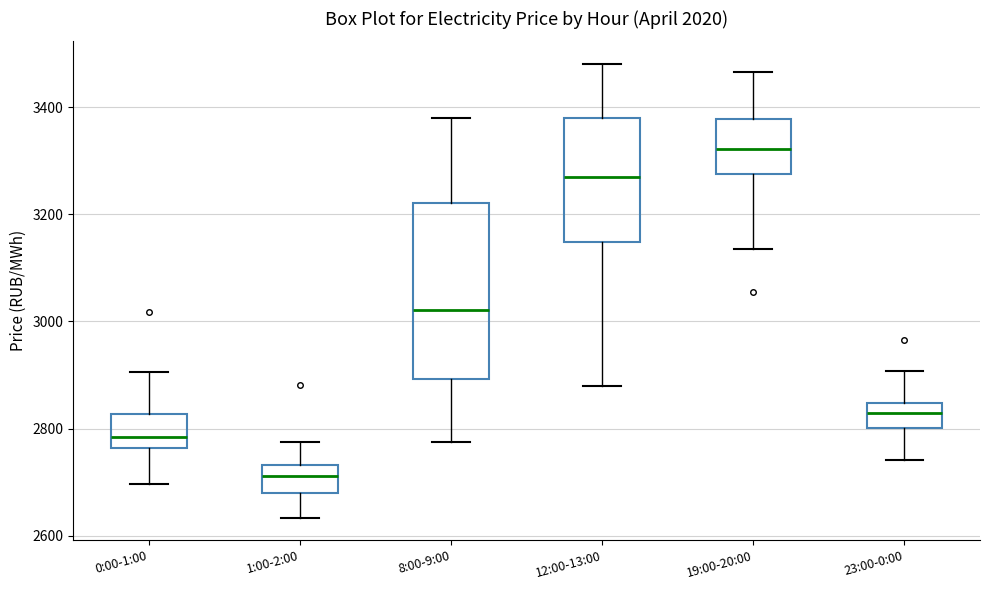

Which box is the tallest, from its lower edge to its upper edge?

8:00-9:00